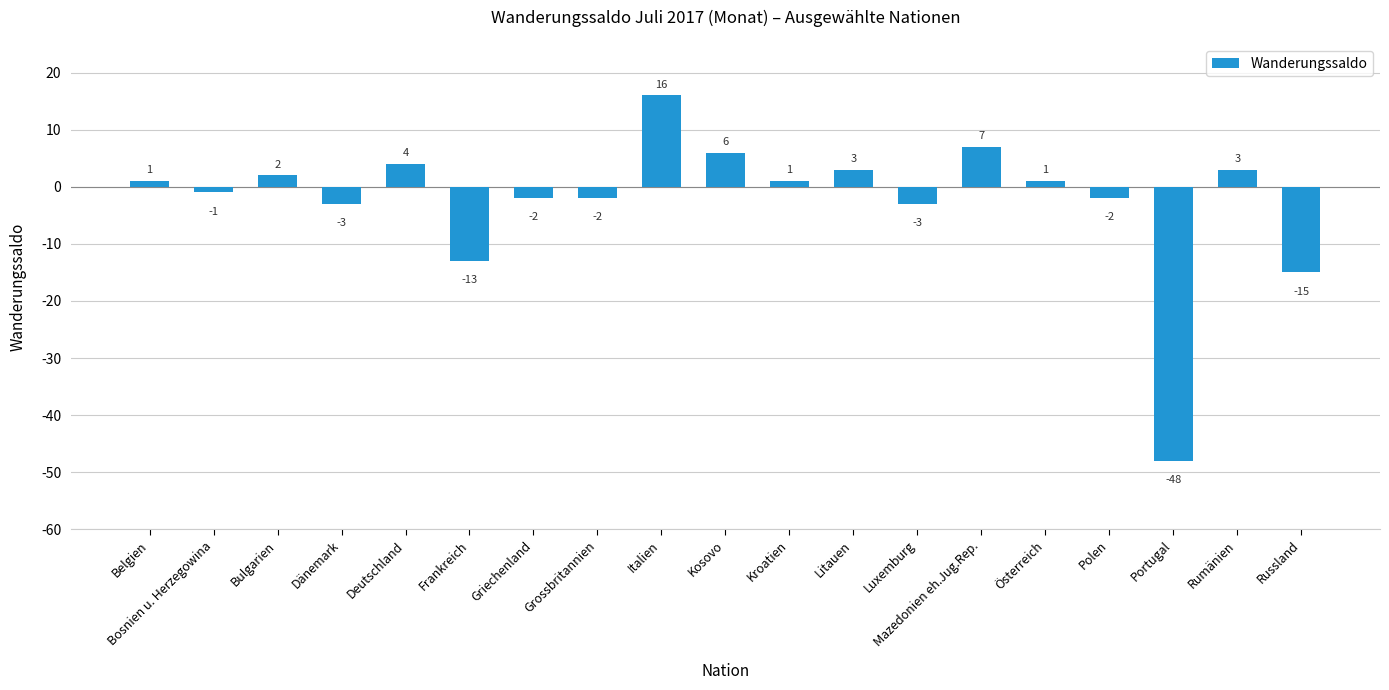

How many negative values are there?

9